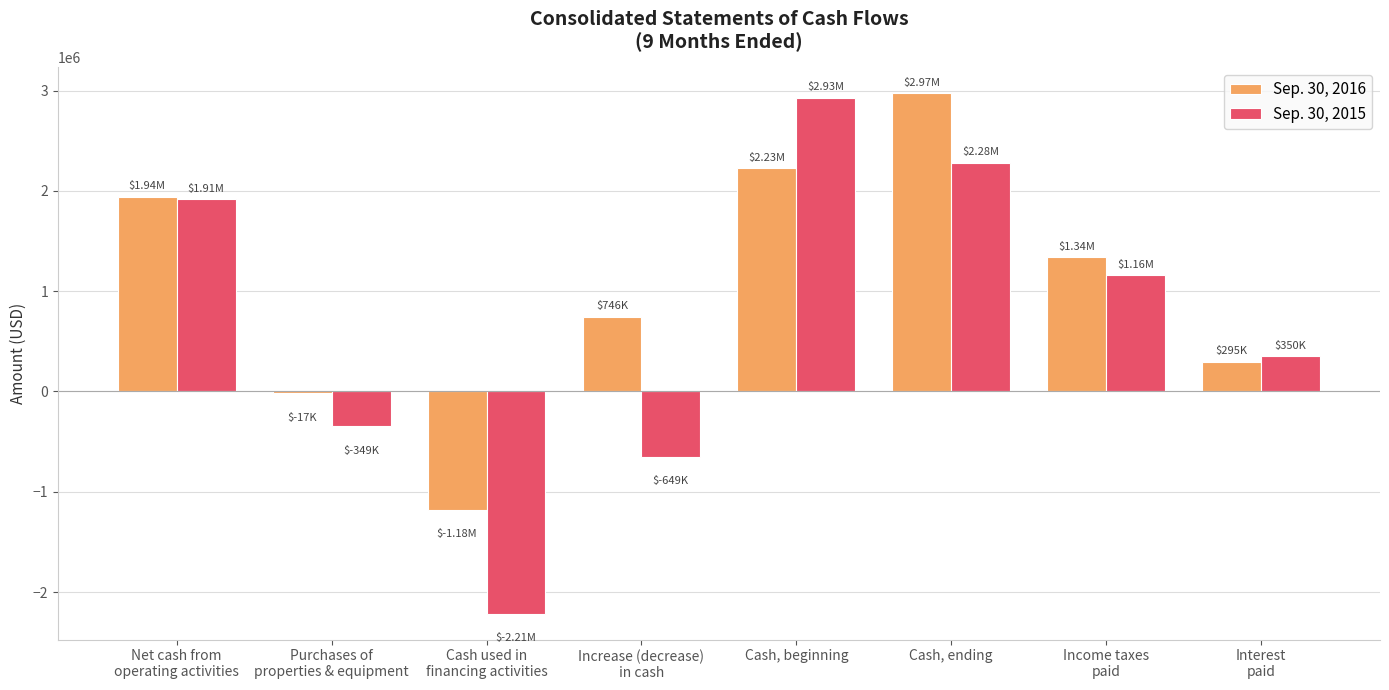

Where is Sep. 30, 2016 nearest to the value 896000?

Increase (decrease)
in cash